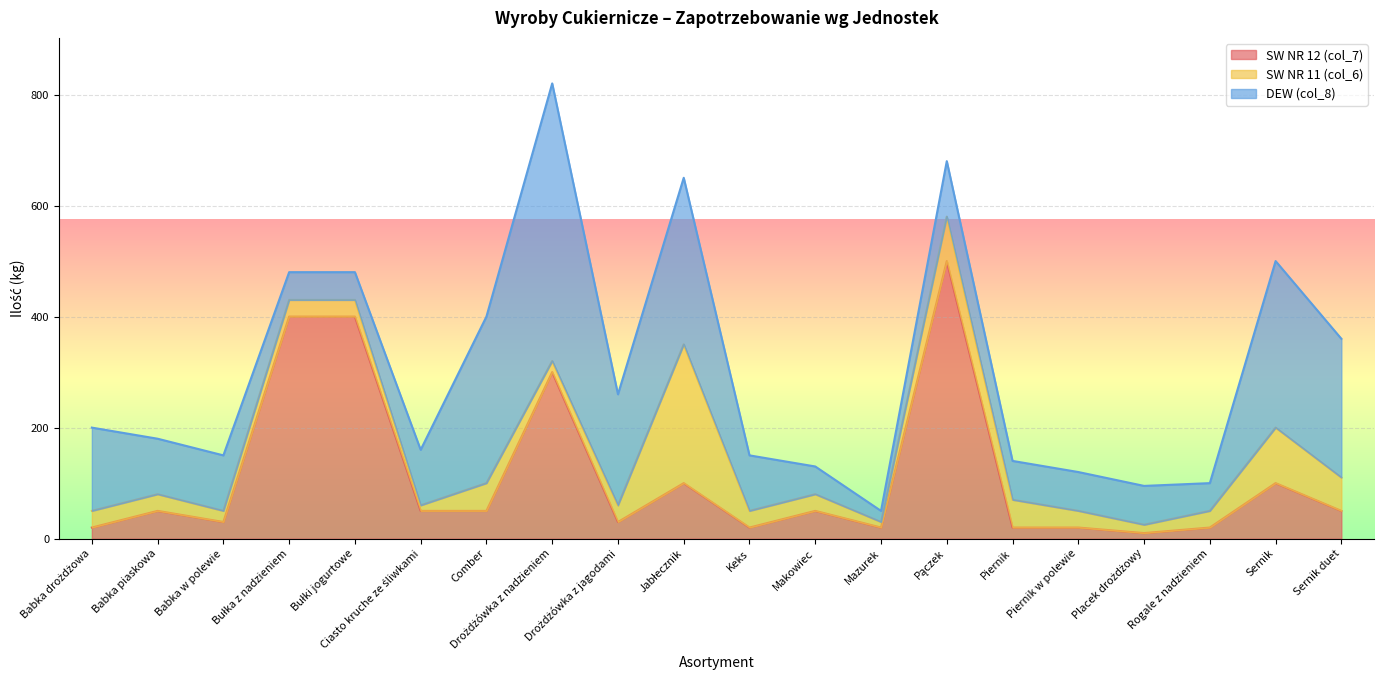

True or false: DEW (col_8) and SW NR 11 (col_6) cross at least once.

False